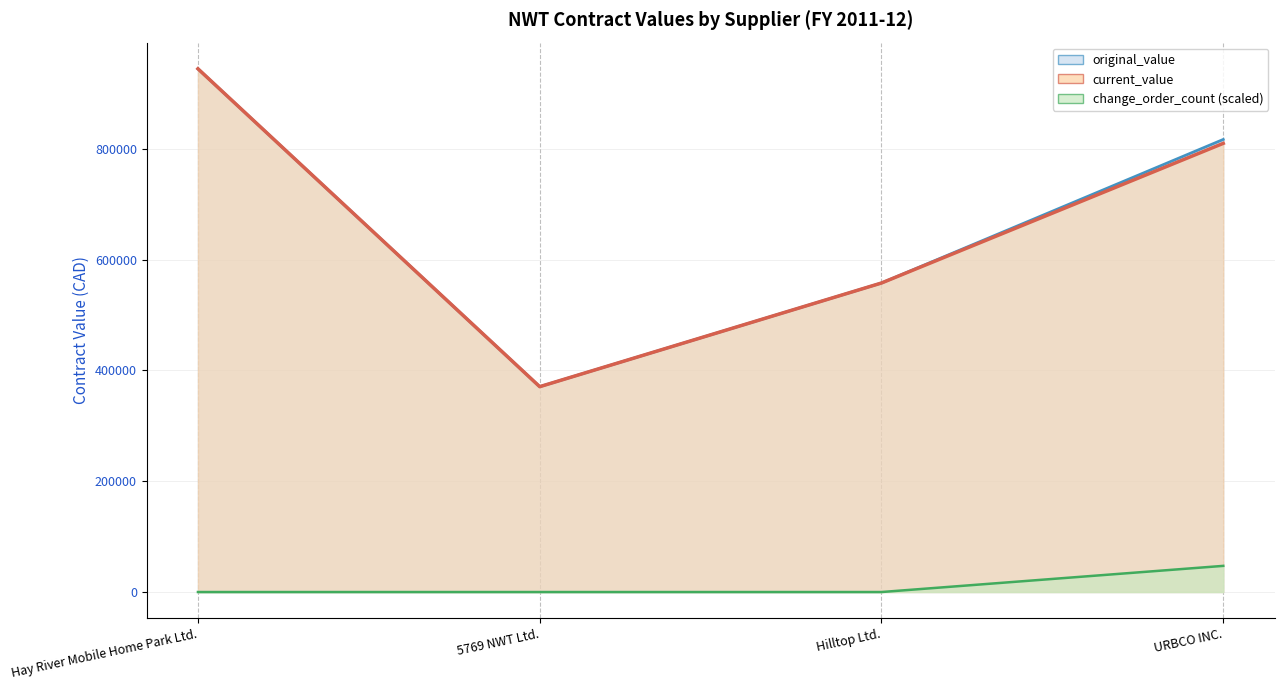

List the labels in order of current_value value, largest first.

Hay River Mobile Home Park Ltd., URBCO INC., Hilltop Ltd., 5769 NWT Ltd.